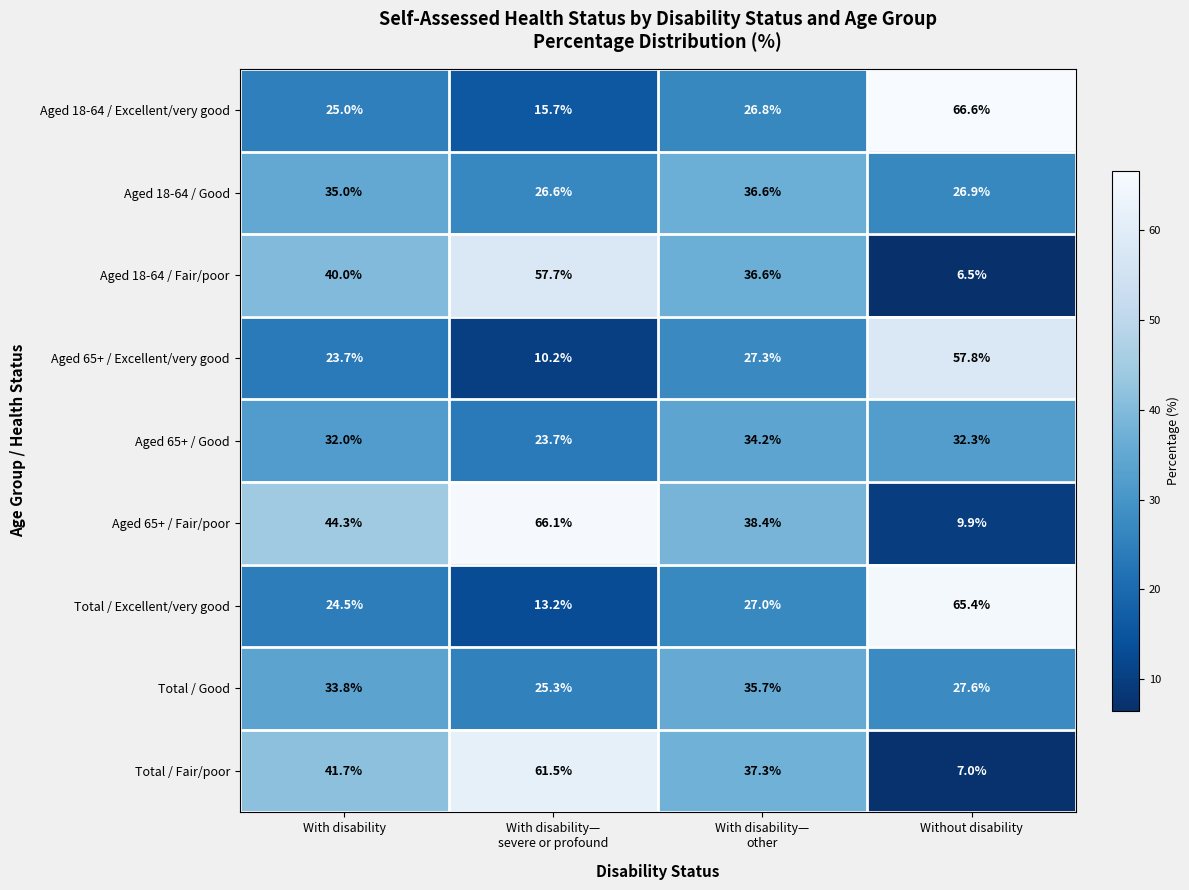

Which category has the lowest value in the Aged 18-64 / Fair/poor series?

Without disability